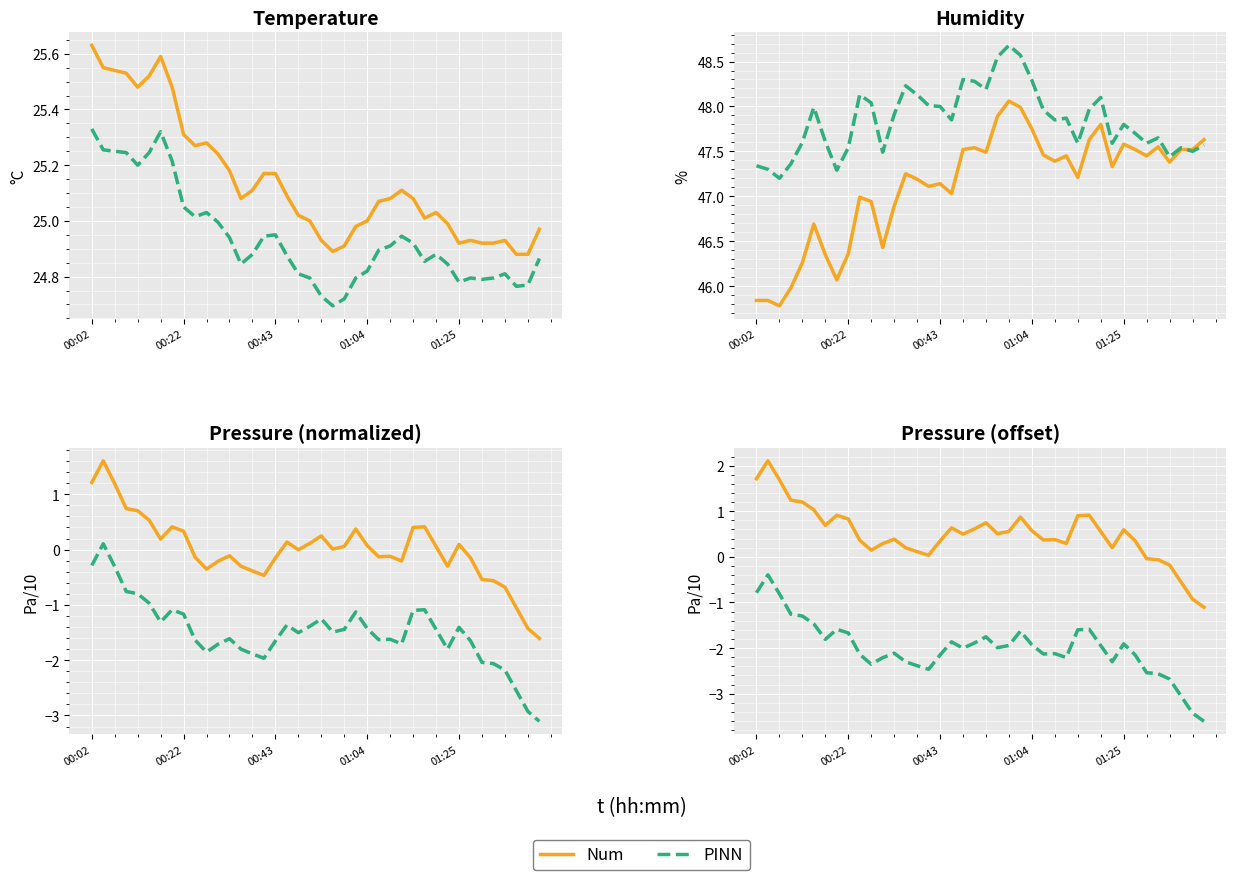

What is the label of the 11th point from the right?

29